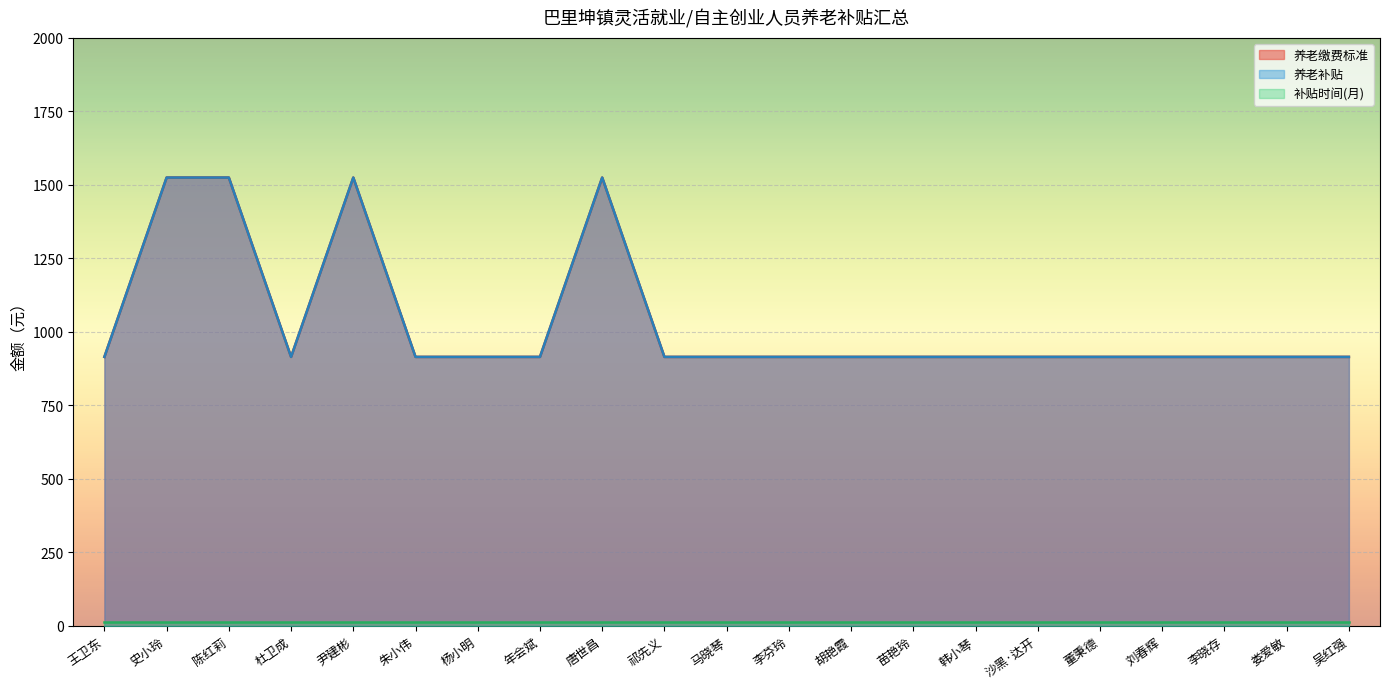

Which series has the widest spread of values?

养老缴费标准